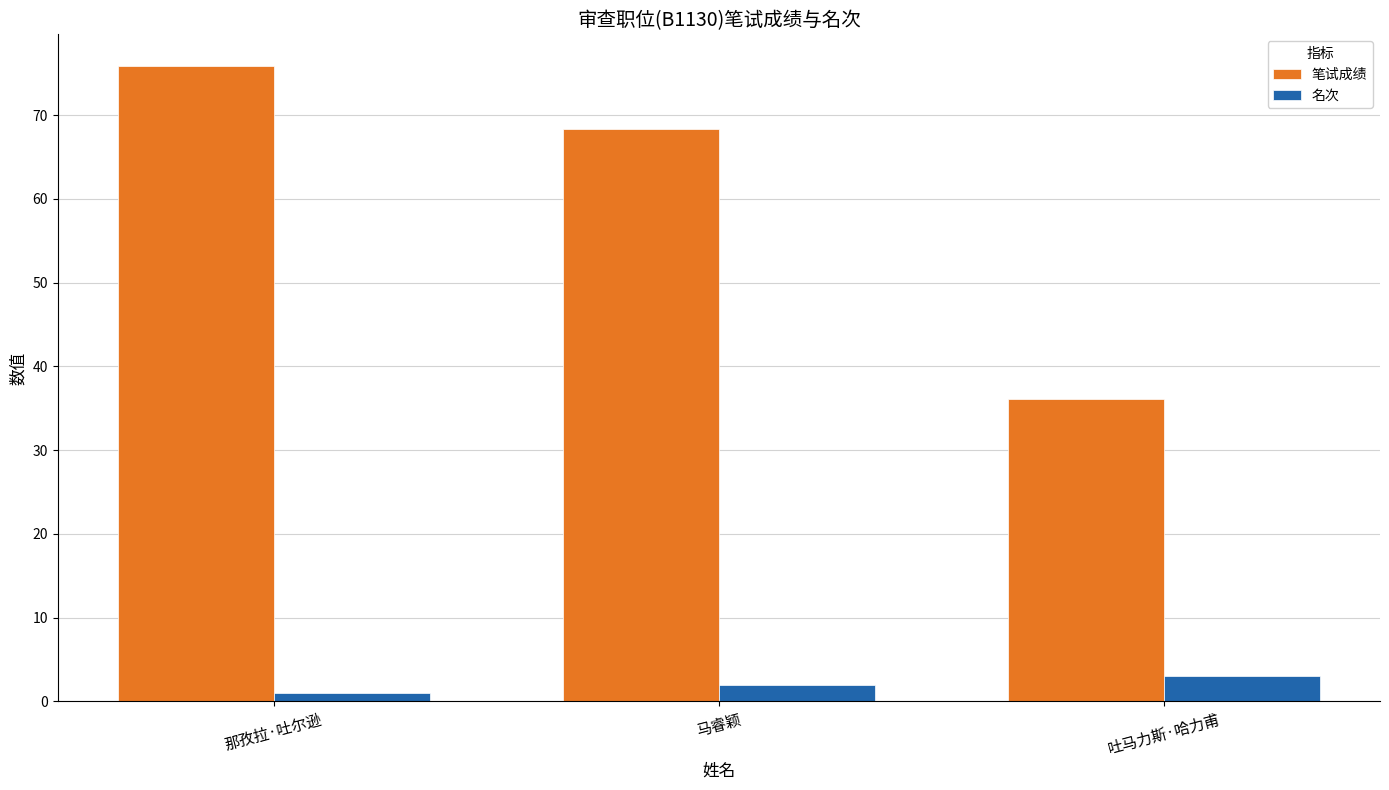

What is the label of the 3rd bar from the left?

吐马力斯·哈力甫